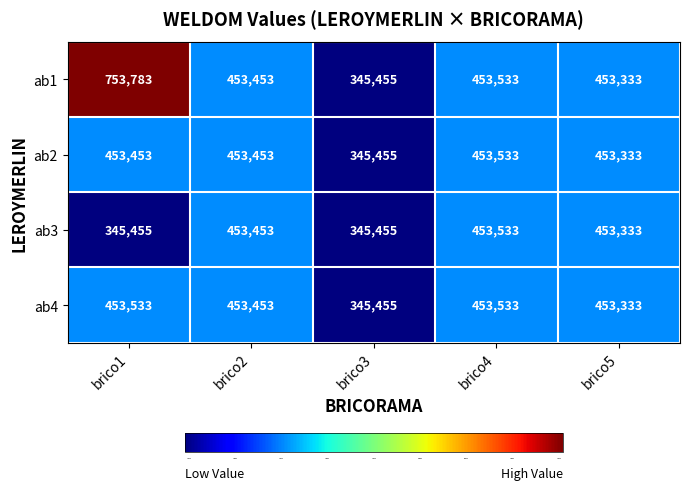

Count the number of categories in the chart.

5